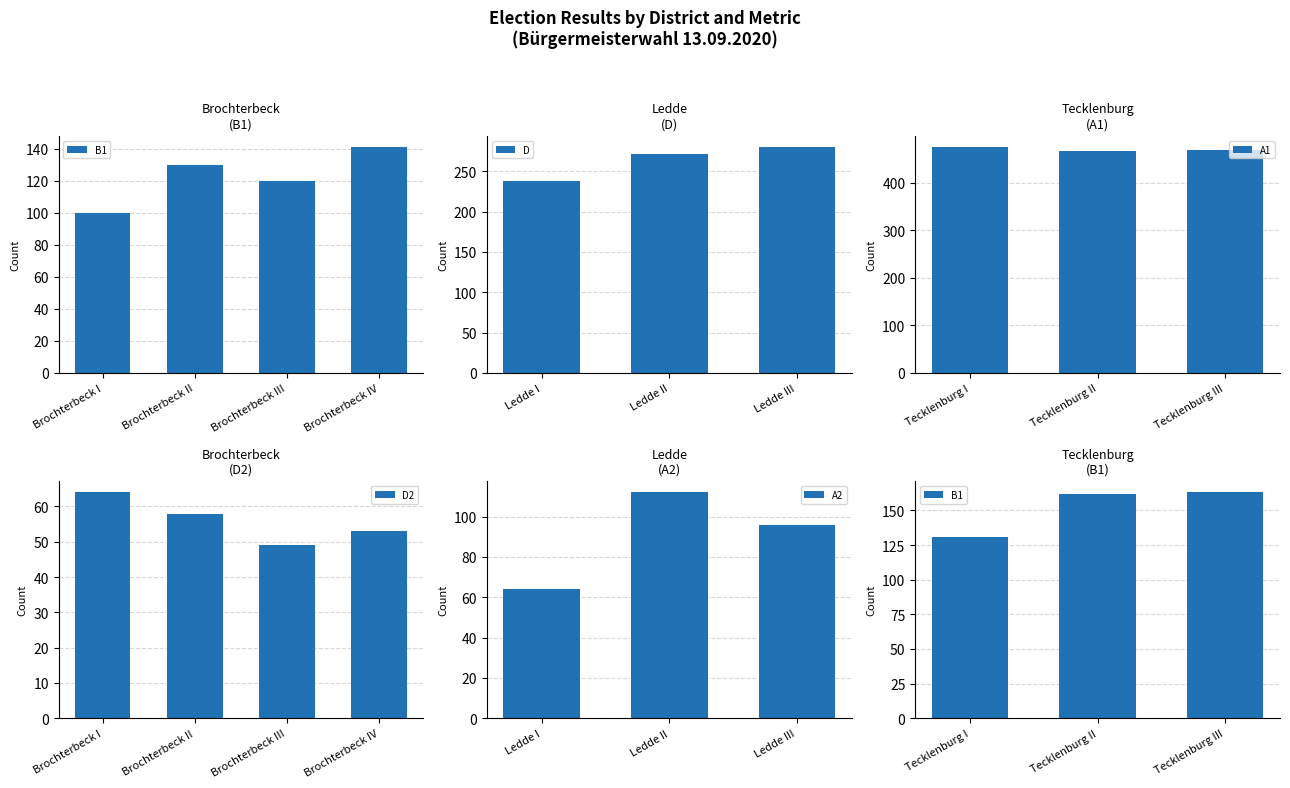

At which label does D reach its minimum?

Ledde I